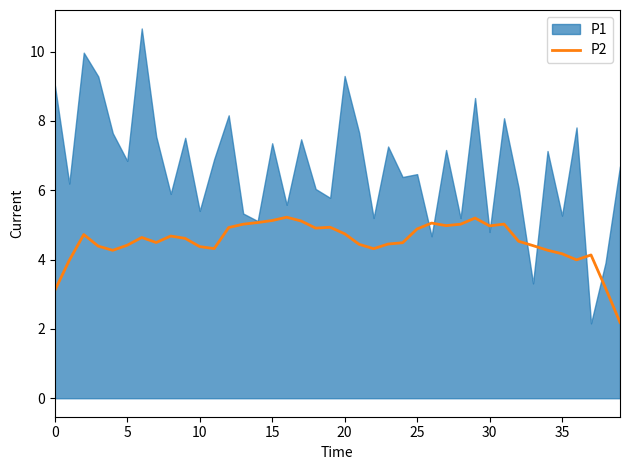

The value of P2 at 15 is 5.1. True or false?

True